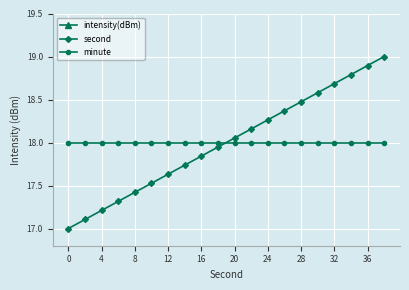

Which series has the widest spread of values?

second